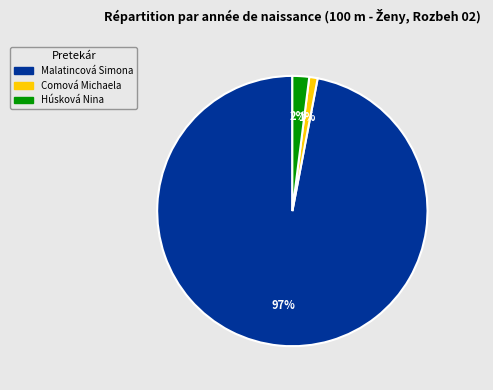

The Comová Michaela slice represents 13% of the pie. True or false?

False